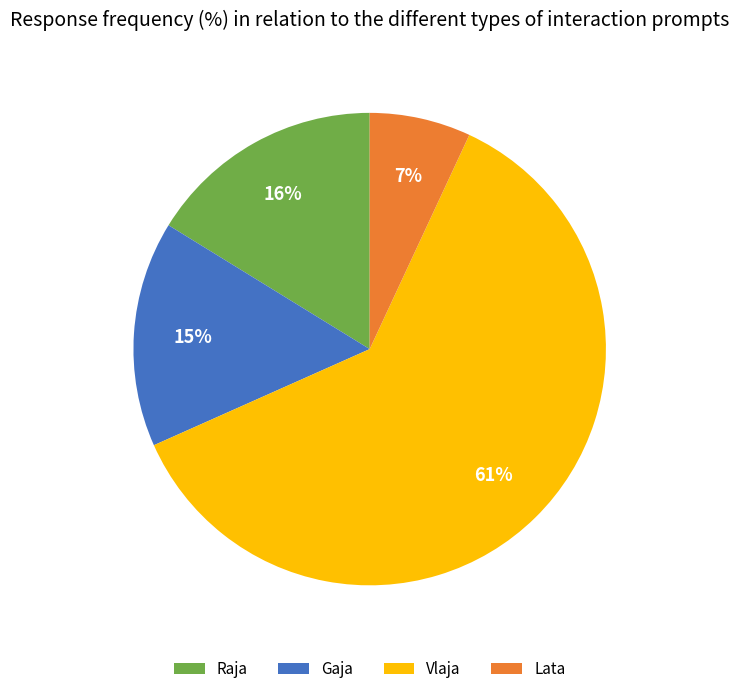

Is Gaja the majority of the pie?

No